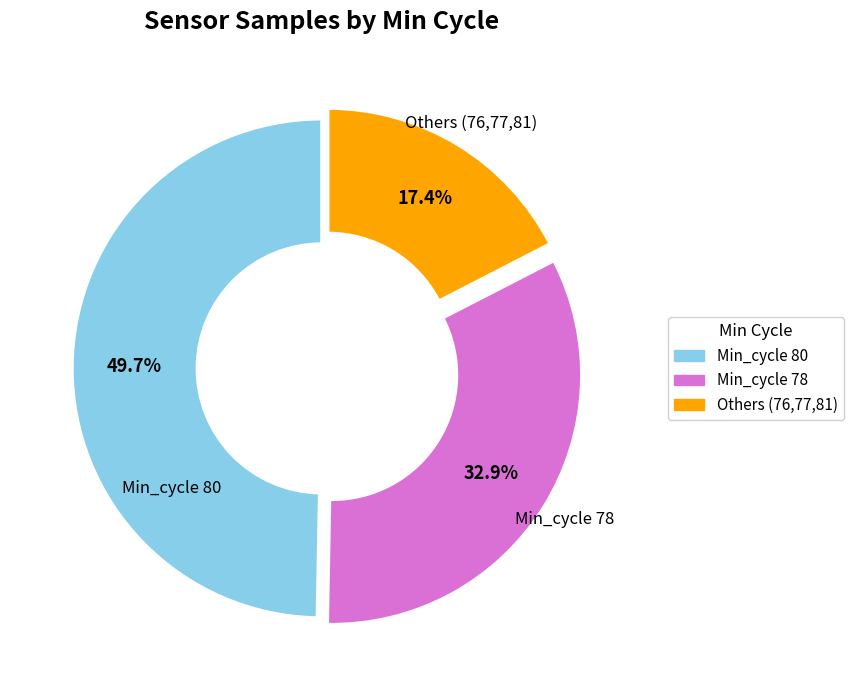

Does any single category account for the majority?

No